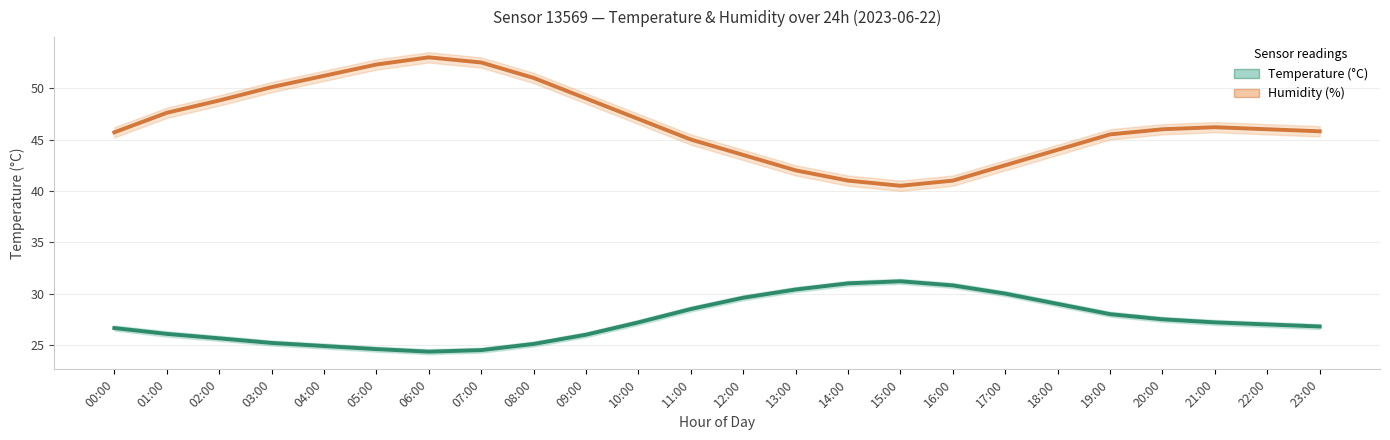

At 23:00, list the series in order from largest to smallest.

Humidity (%), Temperature (°C)